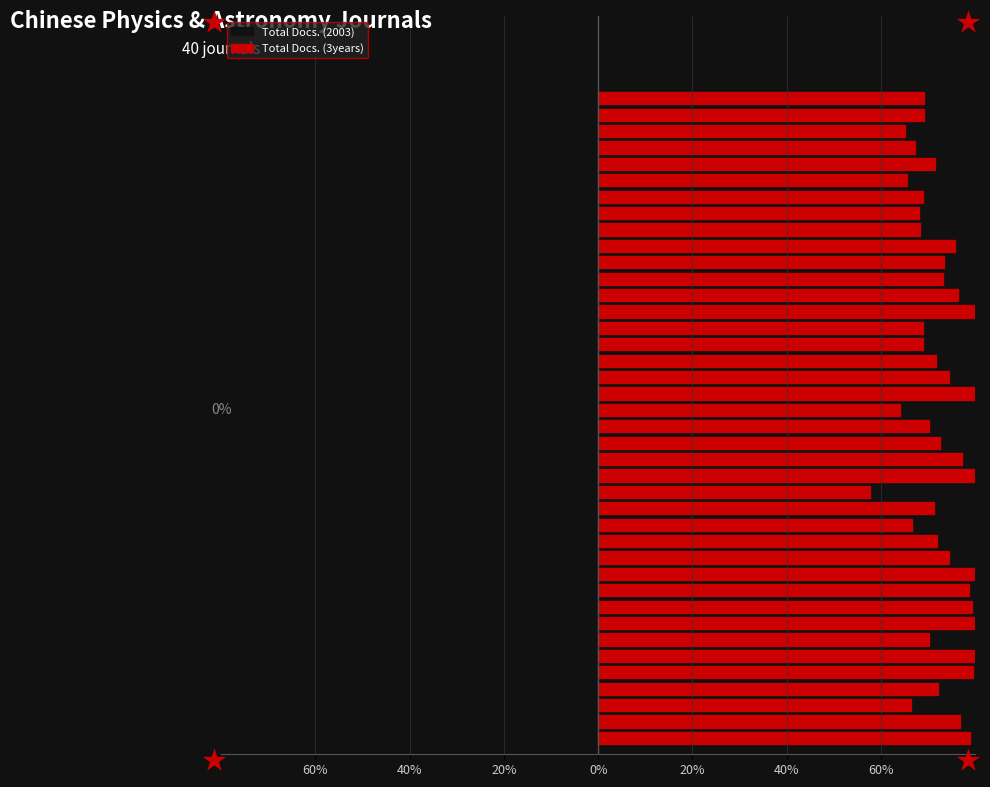

The Total Docs. (2003) series shows -30.8 at 38. True or false?

True